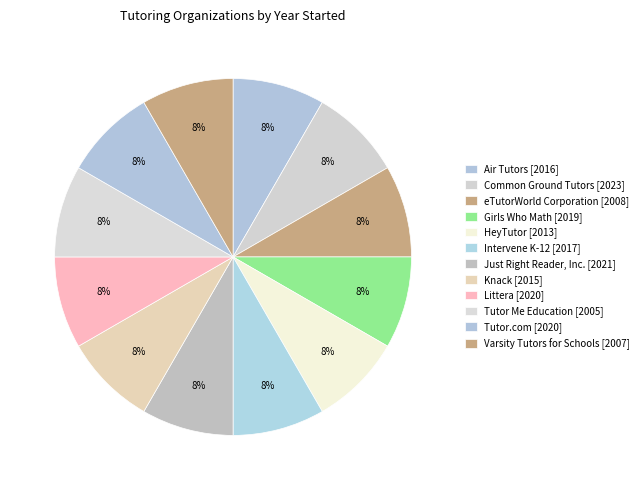

What is the largest slice in the pie chart?

Common Ground Tutors [2023]